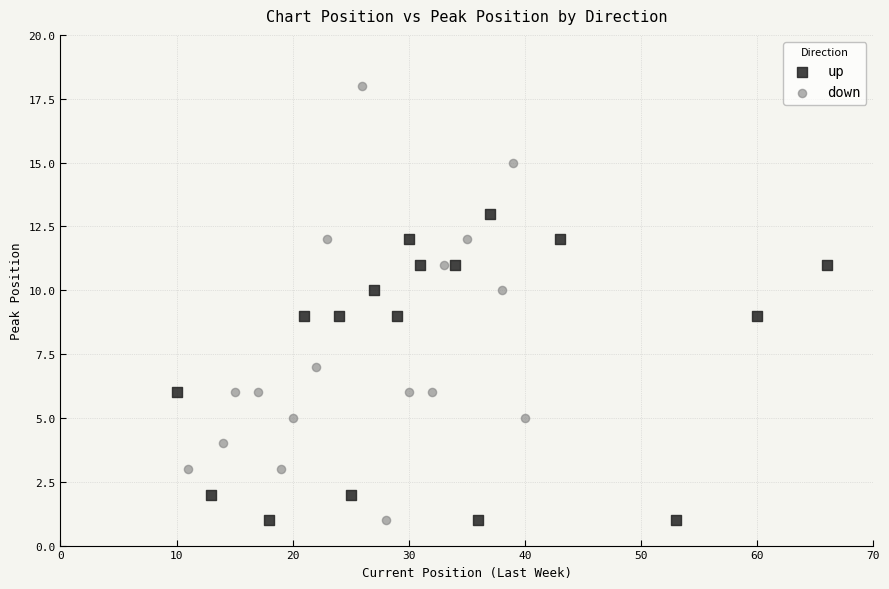

Which series has the widest spread of Y values?

down